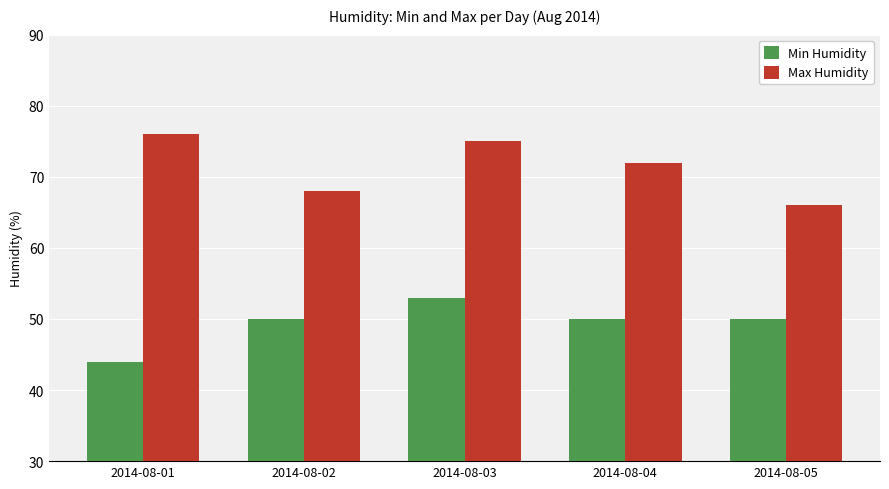

What is the minimum value for Max Humidity?

66